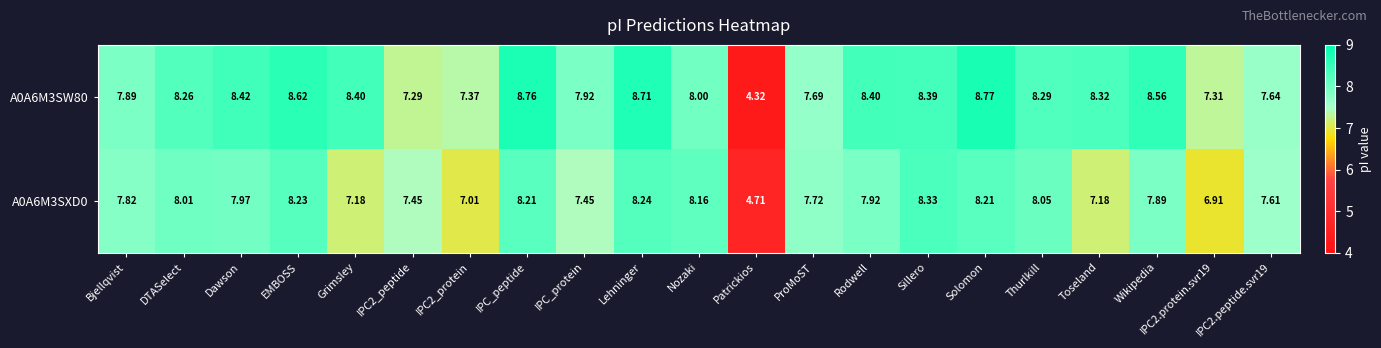

What is the difference between the highest and lowest values at EMBOSS?

0.4